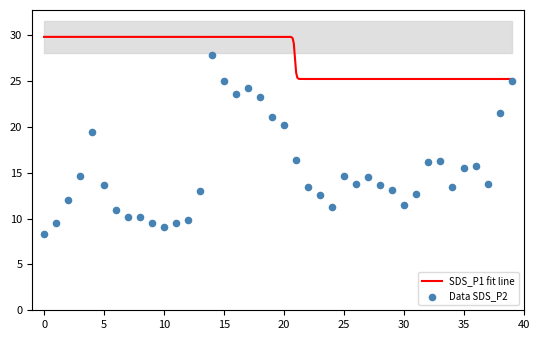

Approximately how many times larger is the value at 21 compared to 27?

1.1